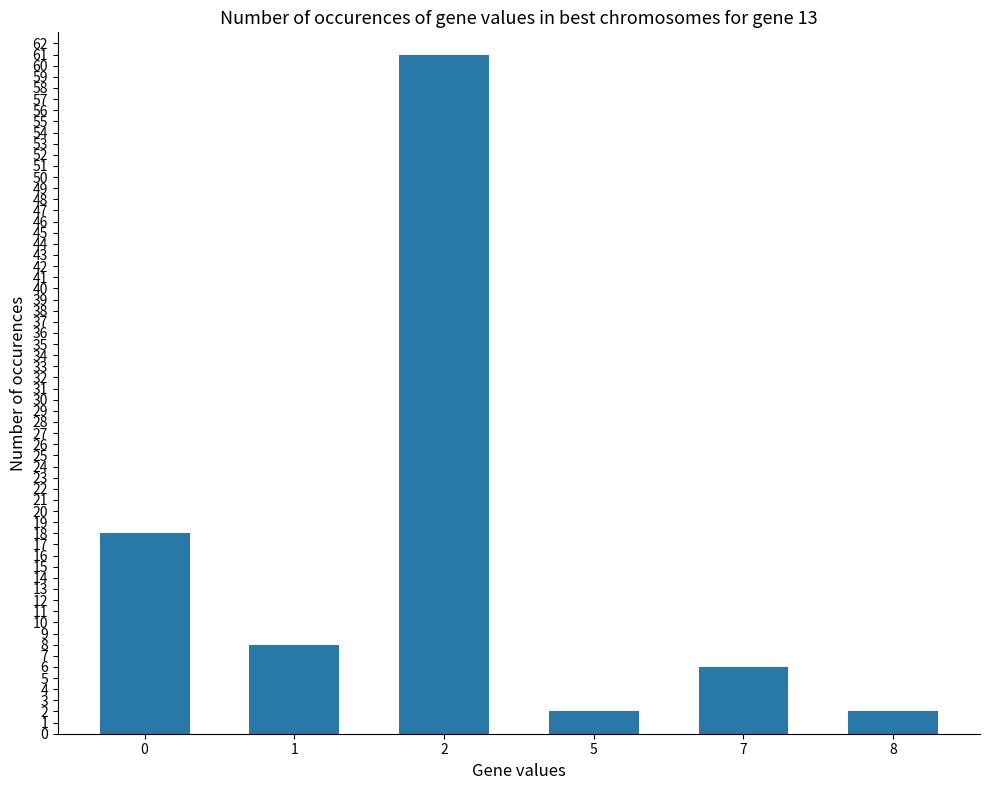

True or false: the data shows 18 at 0.

True